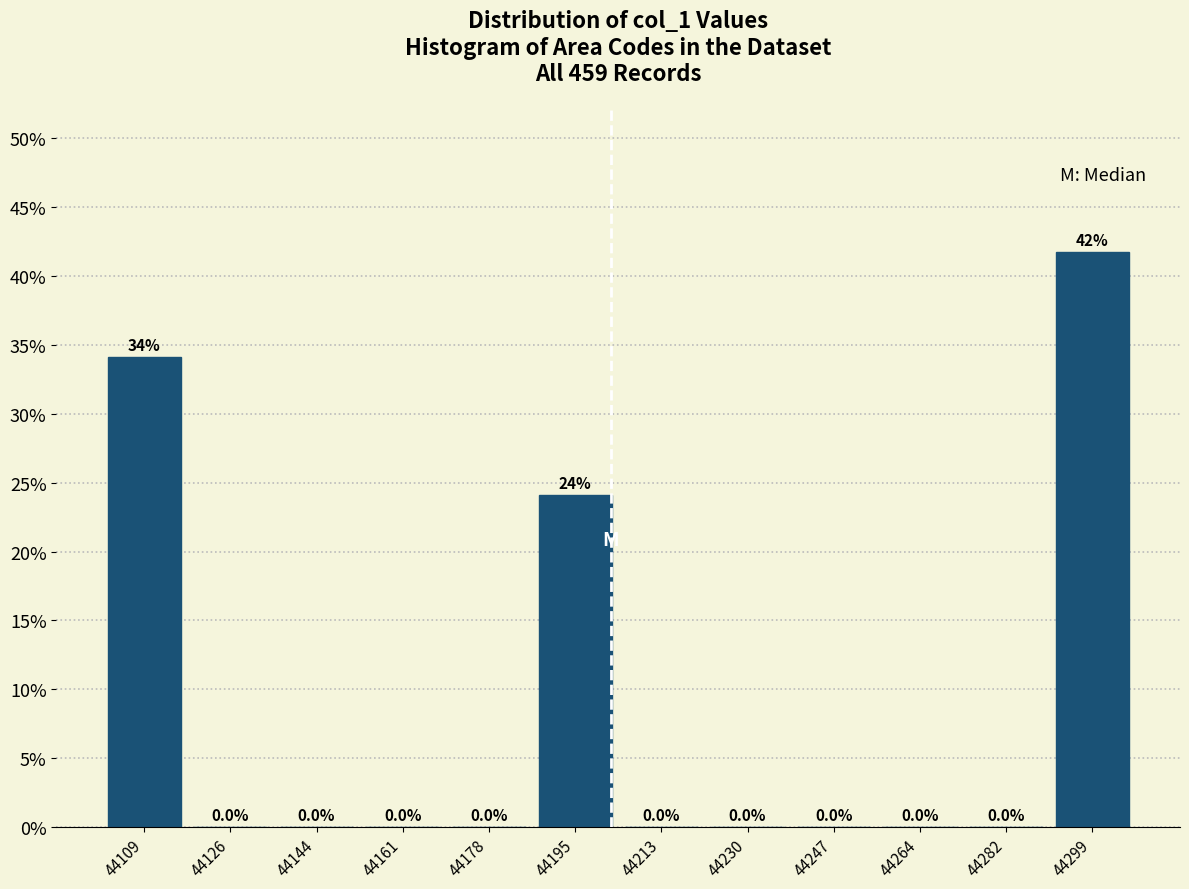

Over which range of the x-axis is the bar tallest?

44290 to 44308